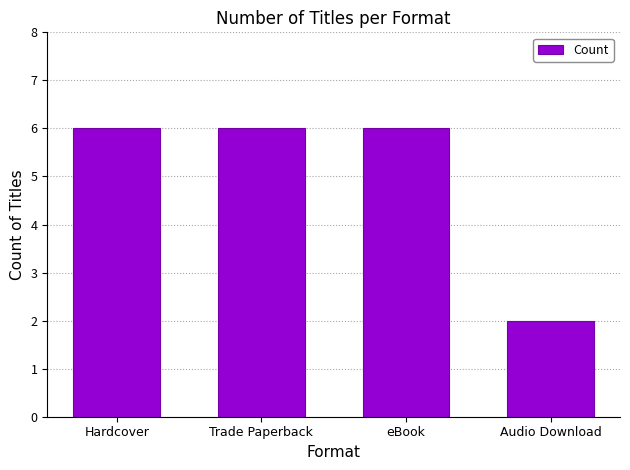

Is it true that the value at Trade Paperback is 6?

True